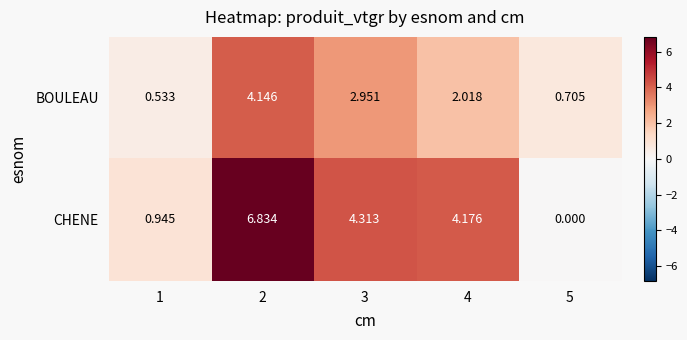

Which series has the widest spread of values?

CHENE